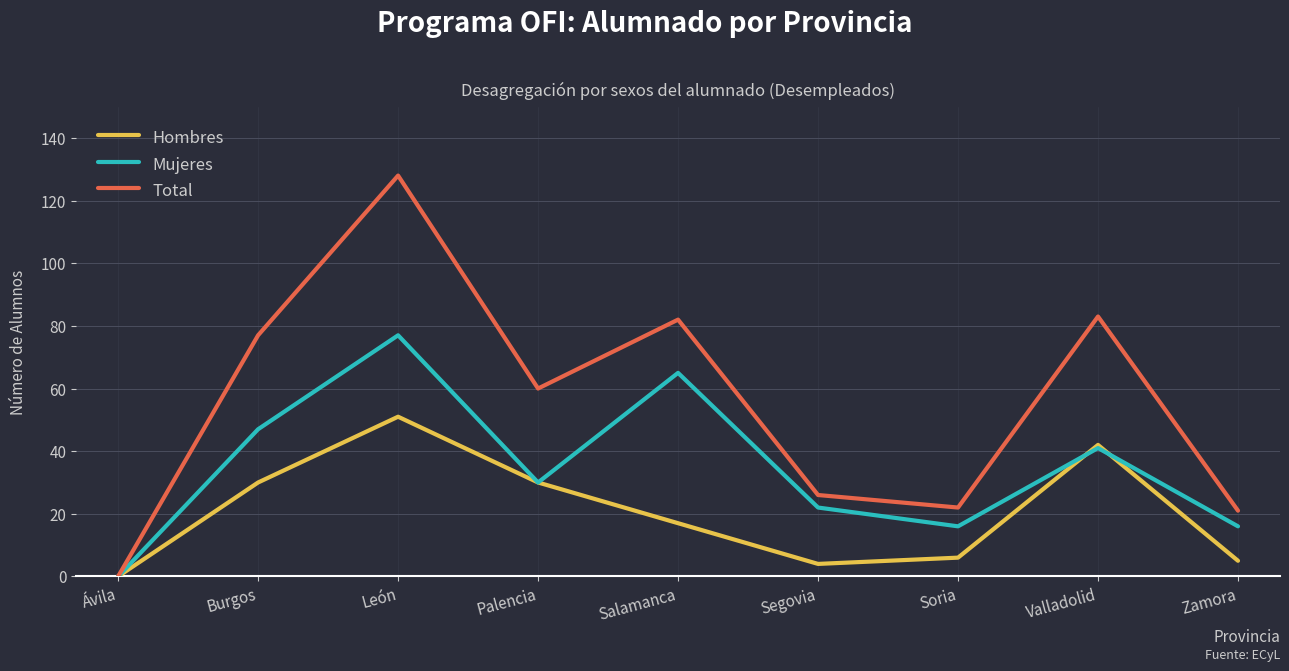

Which series has the largest range (max minus min)?

Total